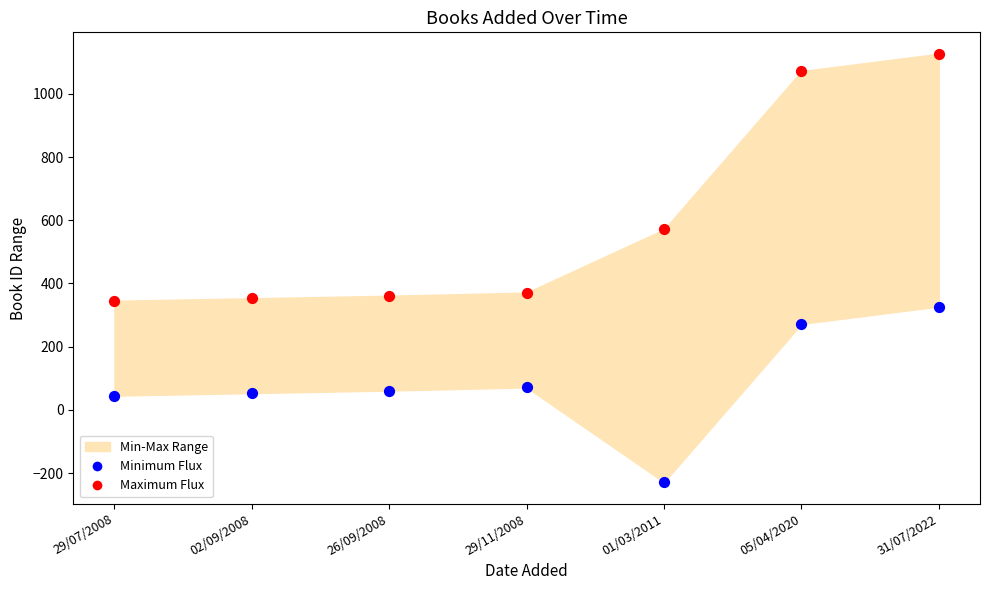

Which series contains the highest Y value?

Maximum Flux